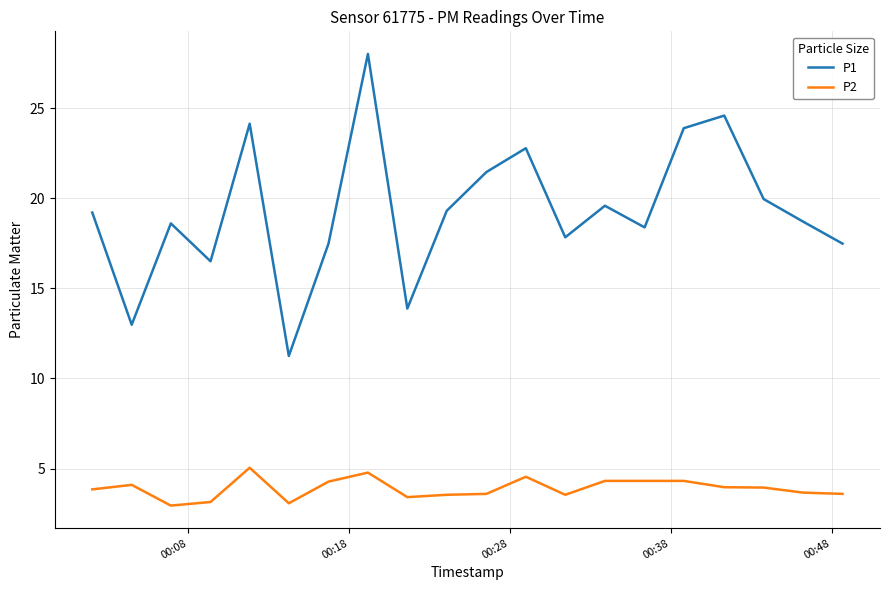

List the series in order of their overall mean, highest first.

P1, P2